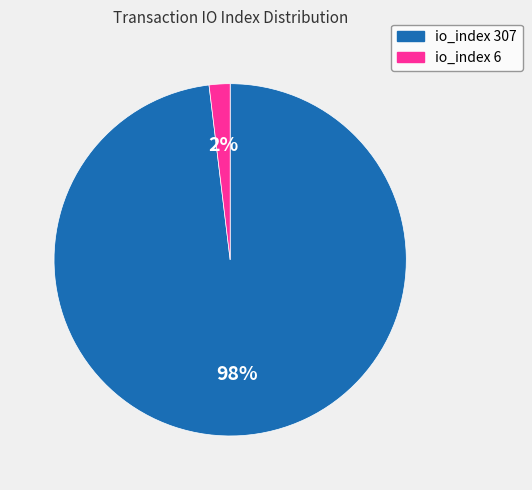

Which category accounts for the majority?

io_index 307